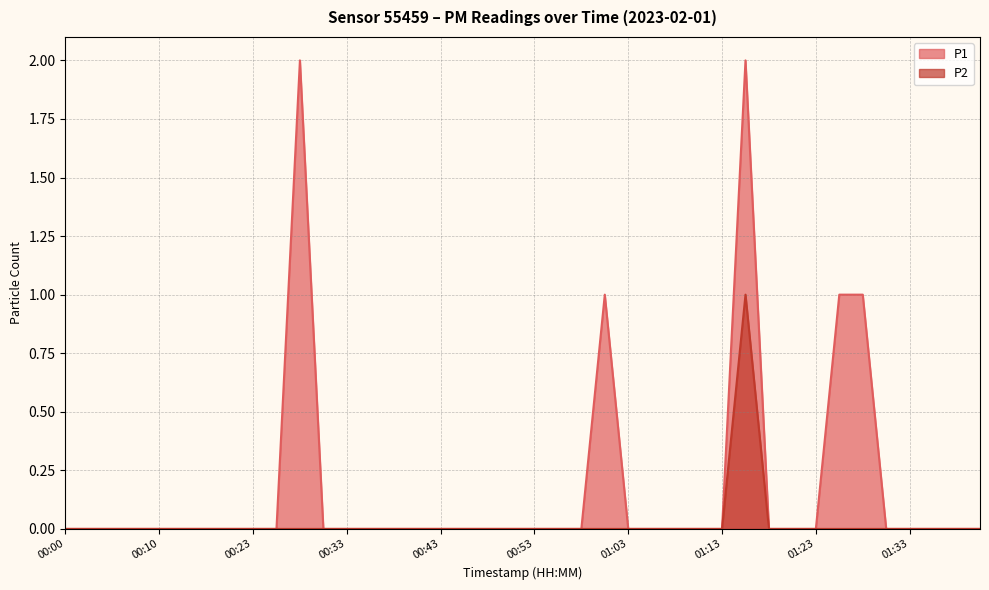

Count the number of data series in this chart.

2